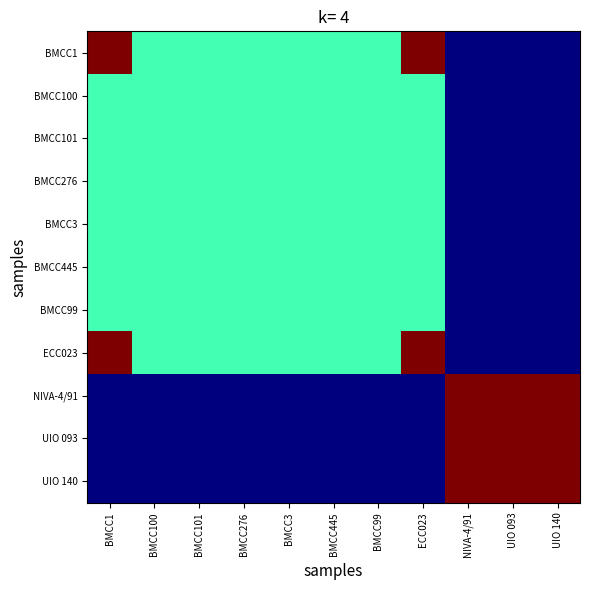

Which has a higher value, BMCC101 or BMCC445?

BMCC101